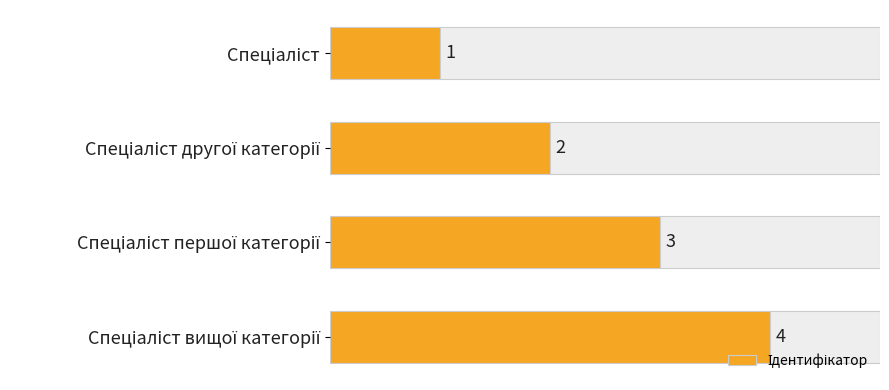

What is the difference between the values at Спеціаліст першої категорії and Спеціаліст вищої категорії?

1